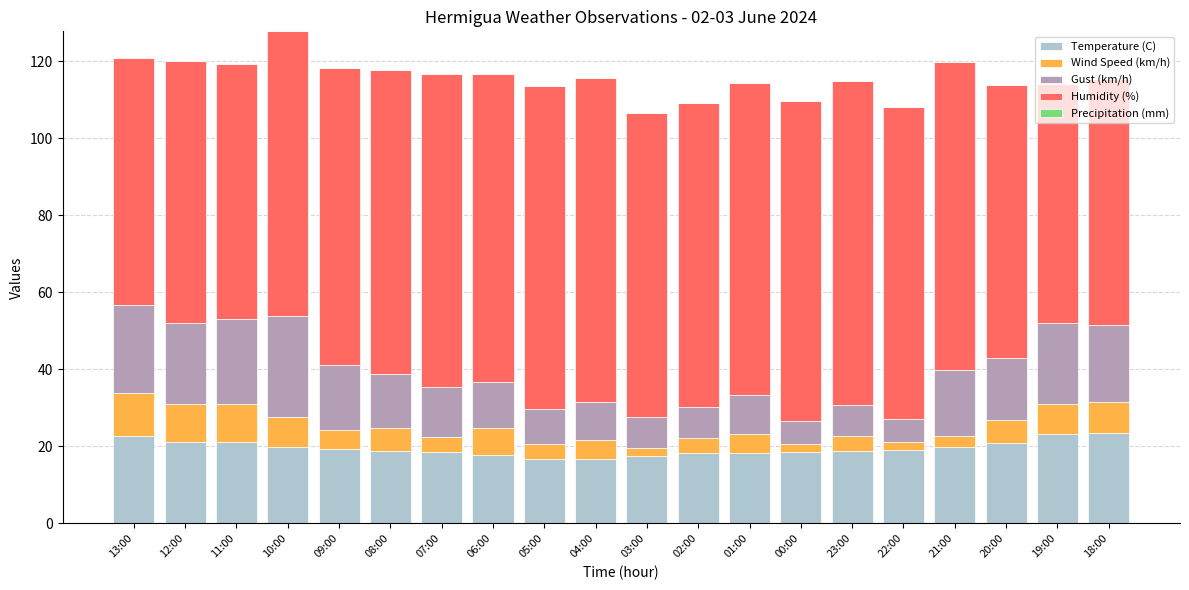

How many categories are shown in the chart?

20